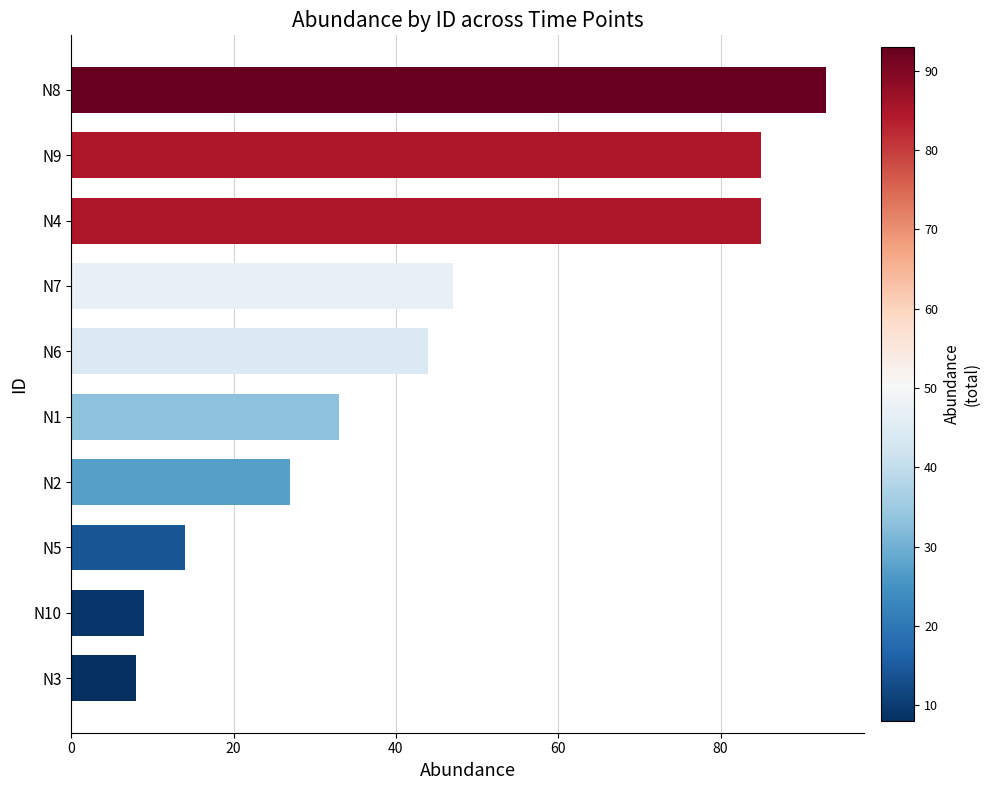

What is the difference between the maximum and second lowest values?

84